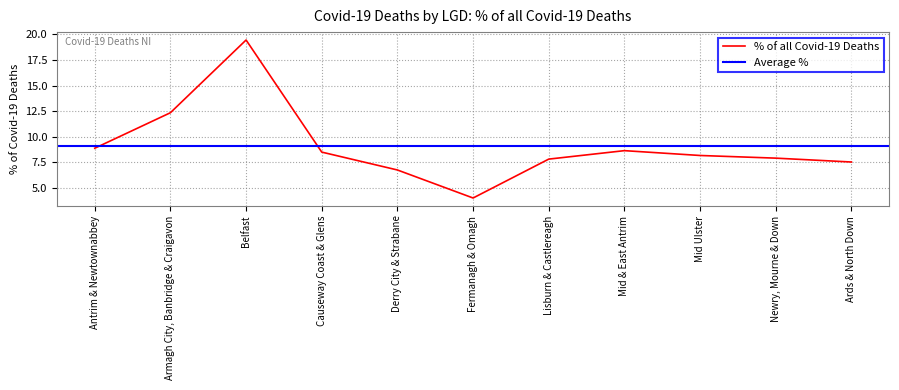

What is the average value?

9.1